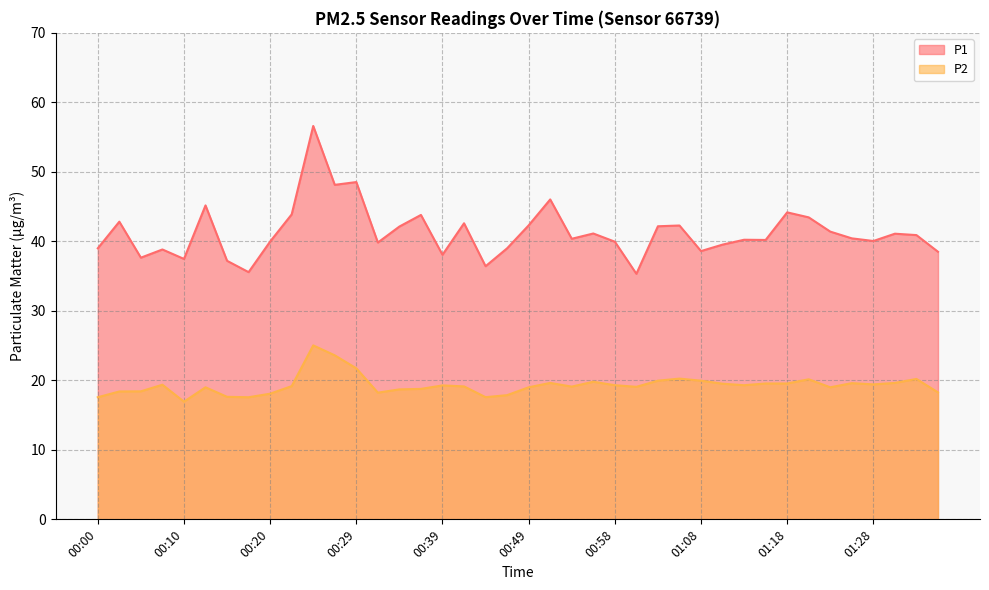

Is it true that P2 equals 19.1 at 00:41?

True